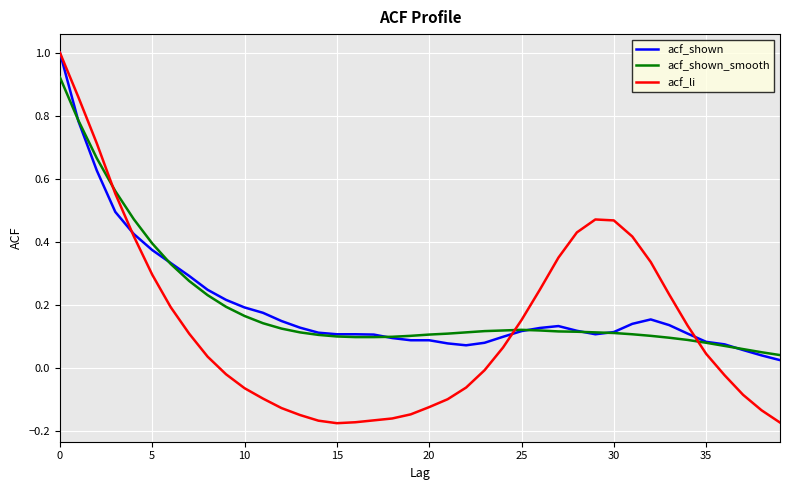

Which series has the largest range (max minus min)?

acf_li